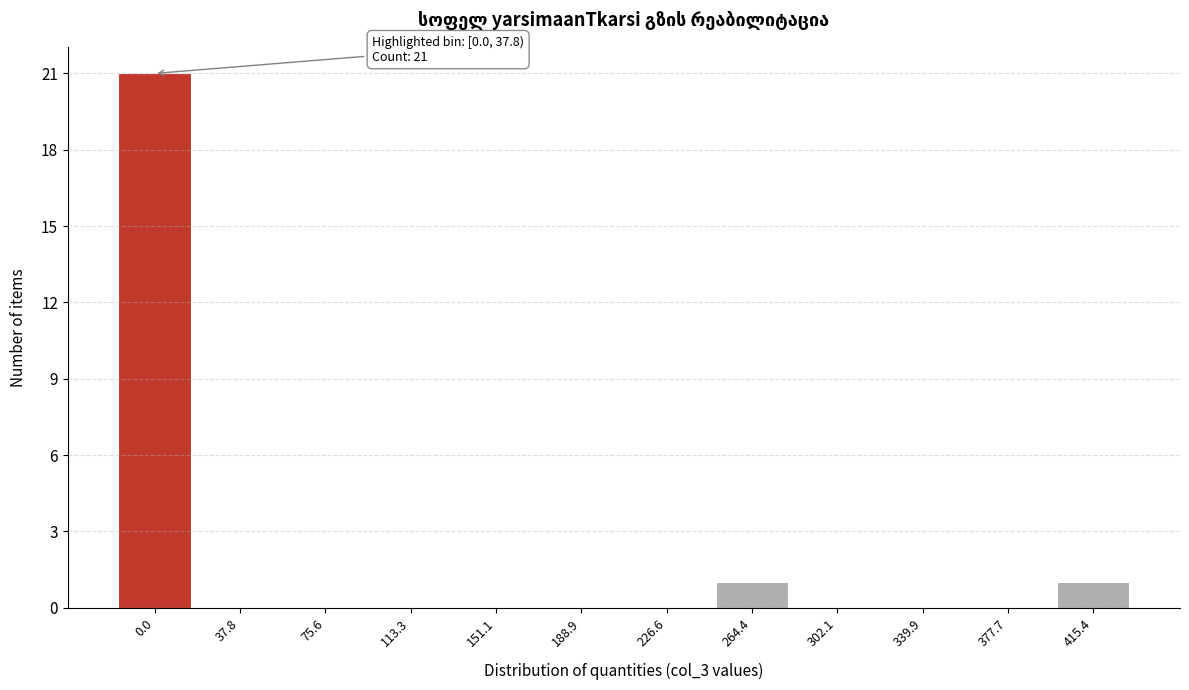

Reading left to right, list all the values displayed in this chart.

0.0=21	37.8=0	75.6=0	113.3=0	151.1=0	188.9=0	226.6=0	264.4=1	302.1=0	339.9=0	377.7=0	415.4=1